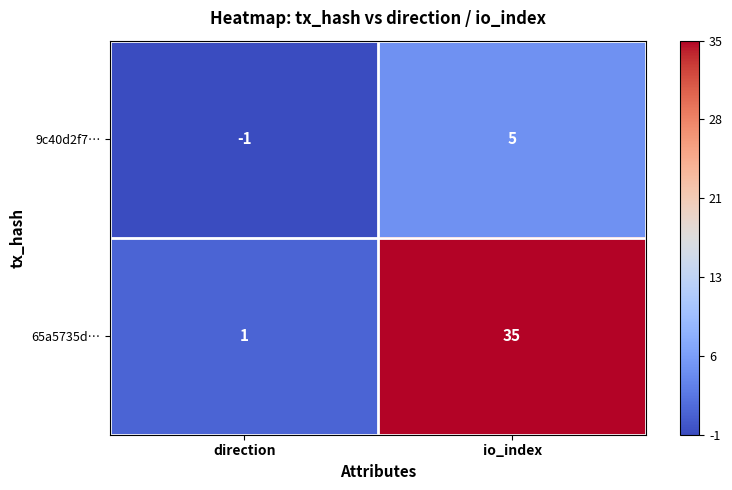

What is the average value of the 65a5735d… series?

18